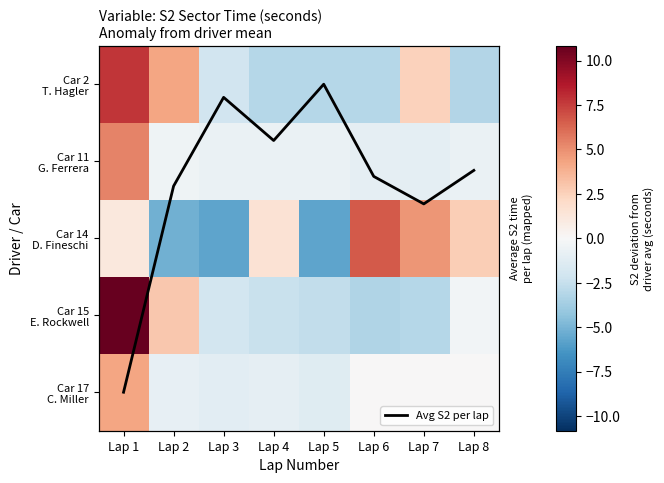

At which label does Avg S2 per lap reach its peak?

Lap 1